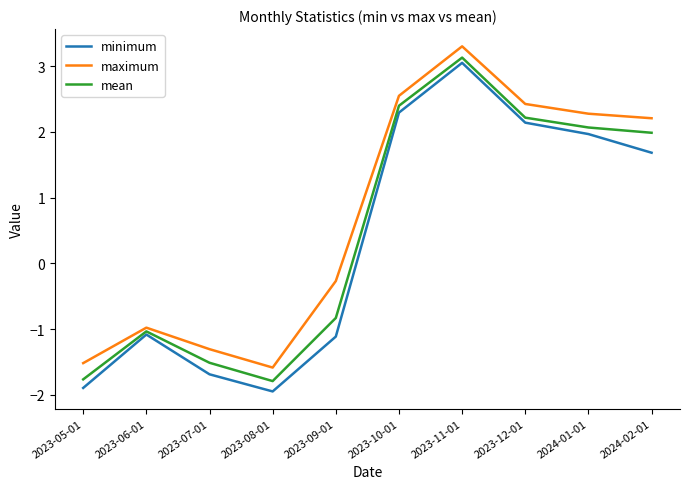

What is the highest value of the minimum series?

3.1